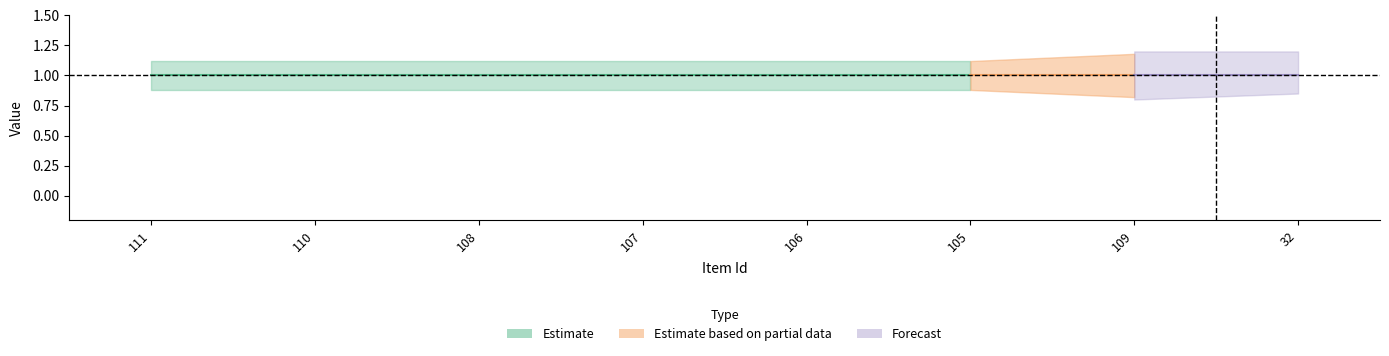

At which category is the sum across all series the highest?

111